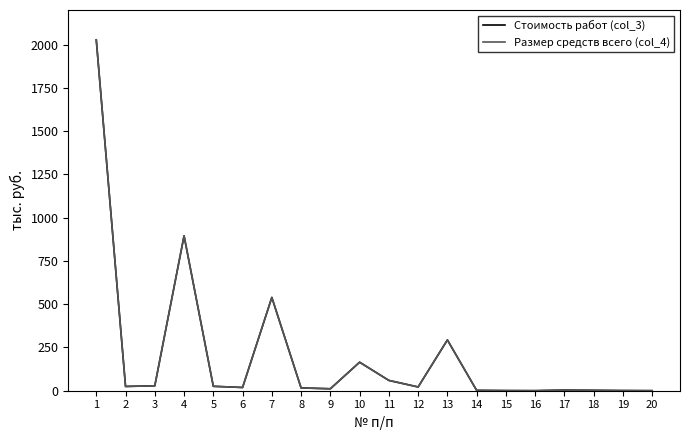

Reading left to right, what are all the values shown in this chart?

Стоимость работ (col_3): 2027.7	24.7	28.4	895.1	25.5	18.8	539.2	16.2	11.3	164.7	59.5	21.7	293.4	2.0	0.7	0.3	3.6	2.3	0.8	0.3
Размер средств всего (col_4): 2027.7	24.7	28.4	895.1	25.5	18.8	539.2	16.2	11.3	164.7	59.5	21.7	293.4	2.0	0.7	0.3	3.6	2.3	0.8	0.3